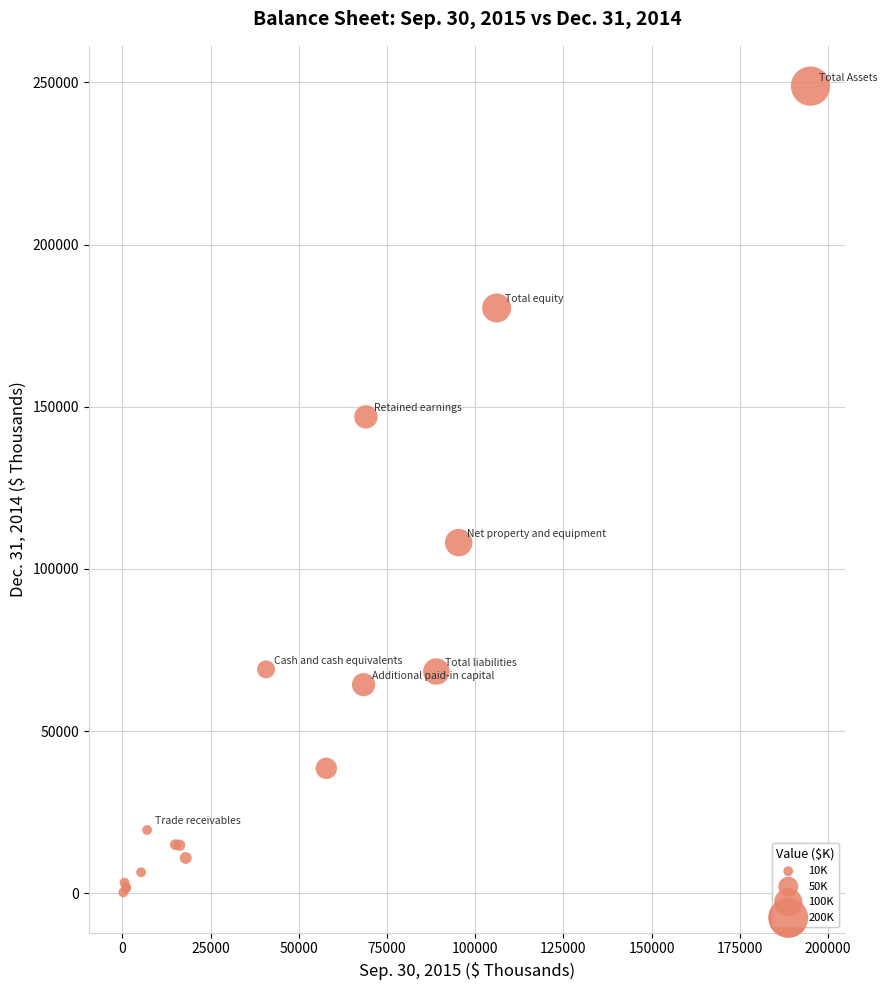

What Y value in the scatter plot is closest to 124567?

108124